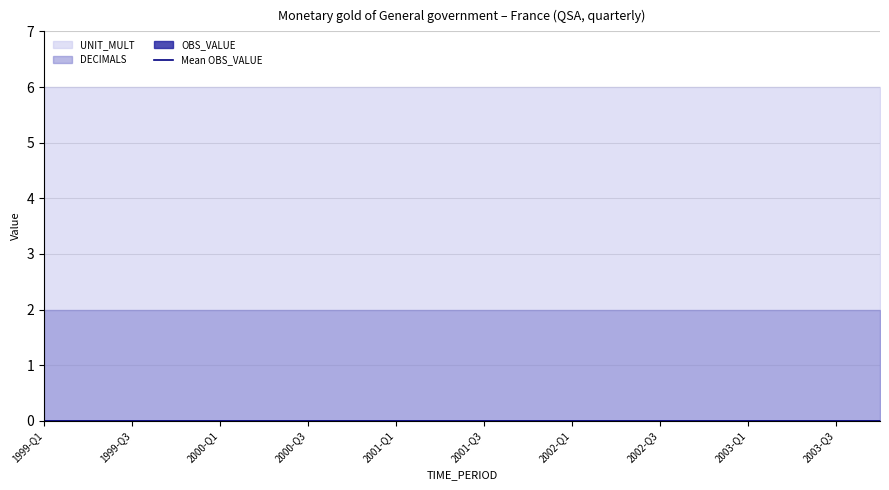

True or false: OBS_VALUE and UNIT_MULT intersect in this chart.

False